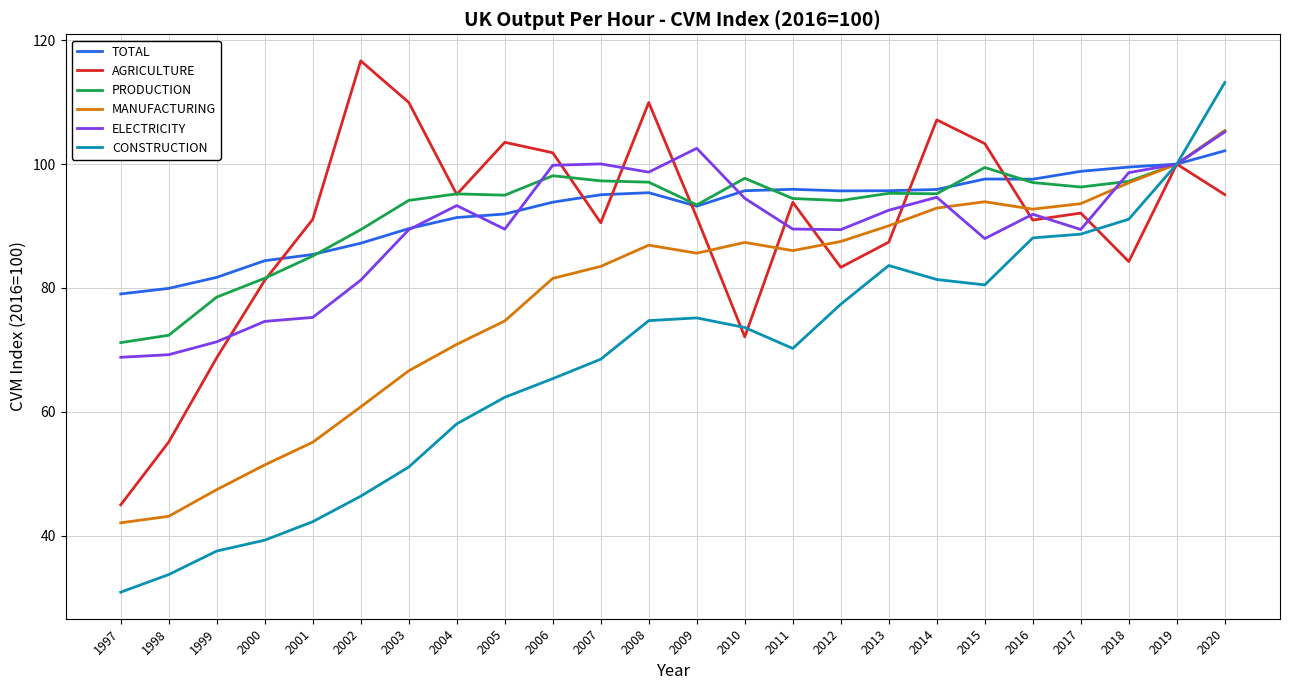

What value does the AGRICULTURE series have at 2005?

103.5